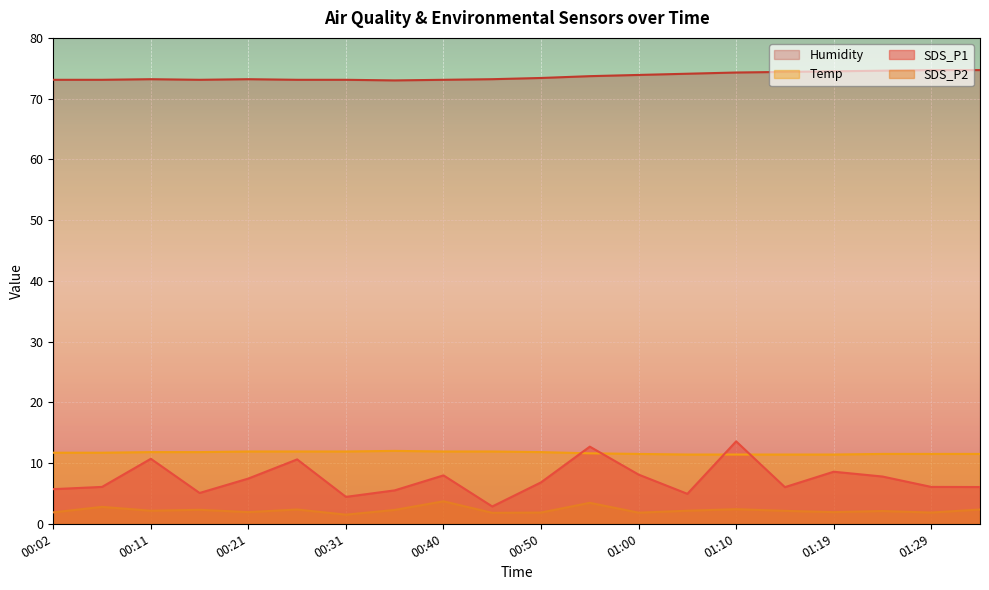

What is the sum of all SDS_P2 values?

44.7